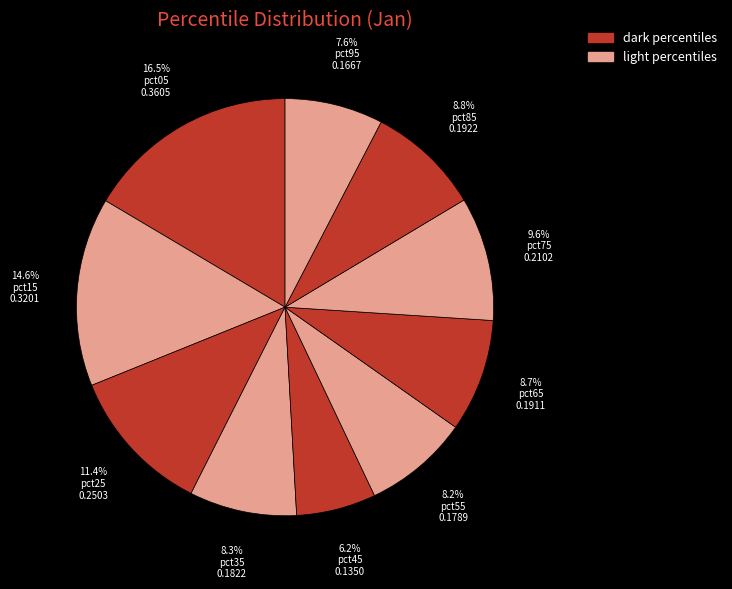

Which category has the biggest portion of the pie?

pct05